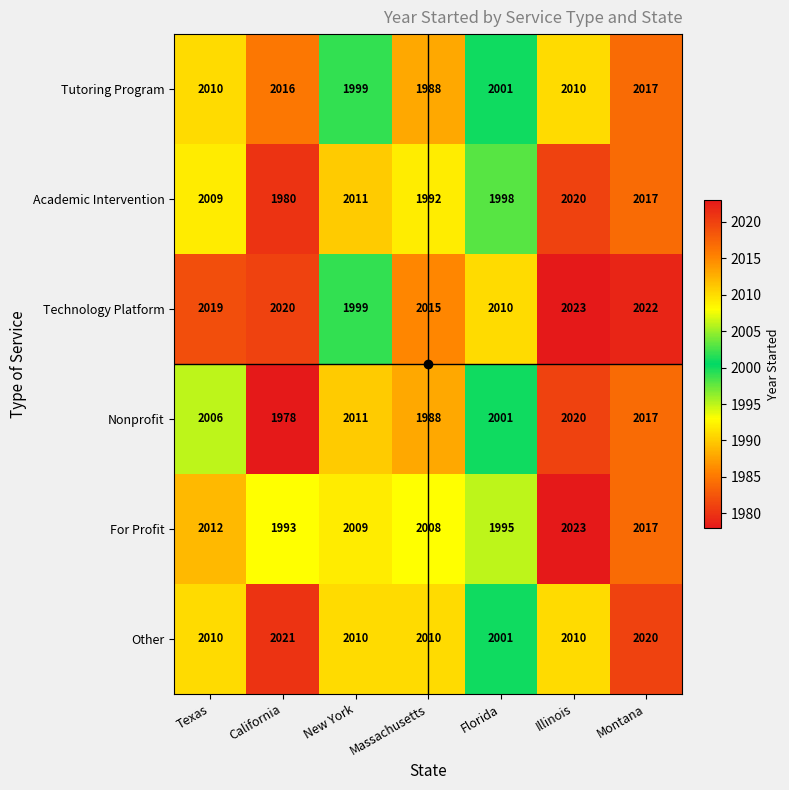

What value does the Nonprofit series have at Texas?

2006